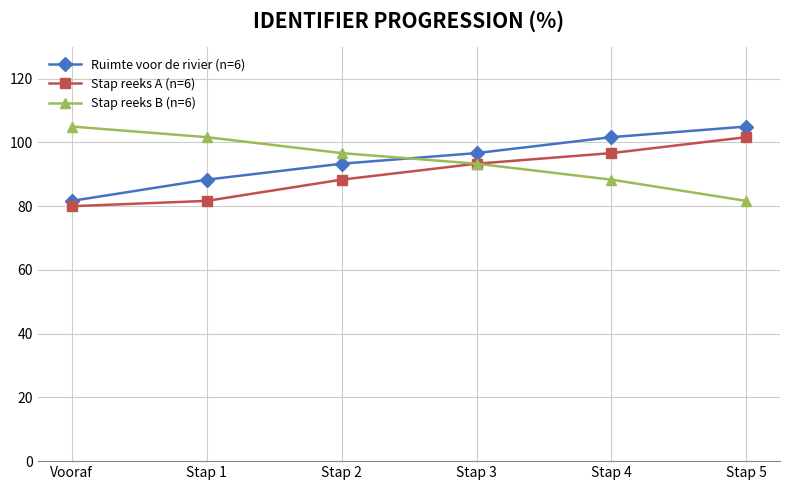

What is the sum of all Stap reeks B (n=6) values?

566.7